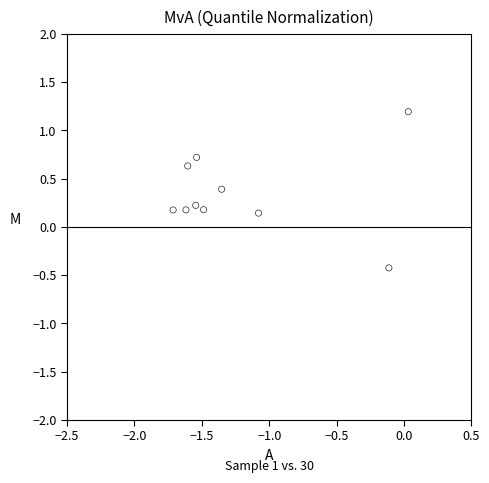

What is the average Y value?

0.3